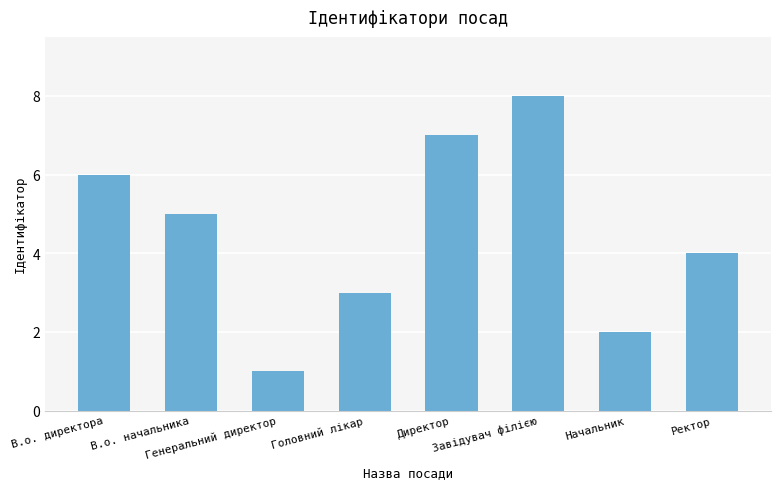

Reading left to right, list all the values displayed in this chart.

6	5	1	3	7	8	2	4